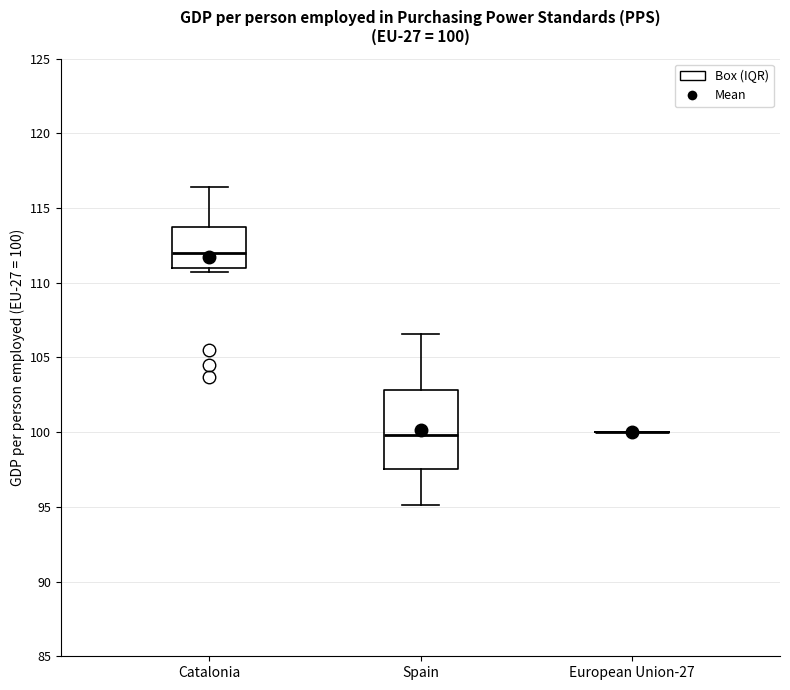

Which box is the tallest, from its lower edge to its upper edge?

Spain